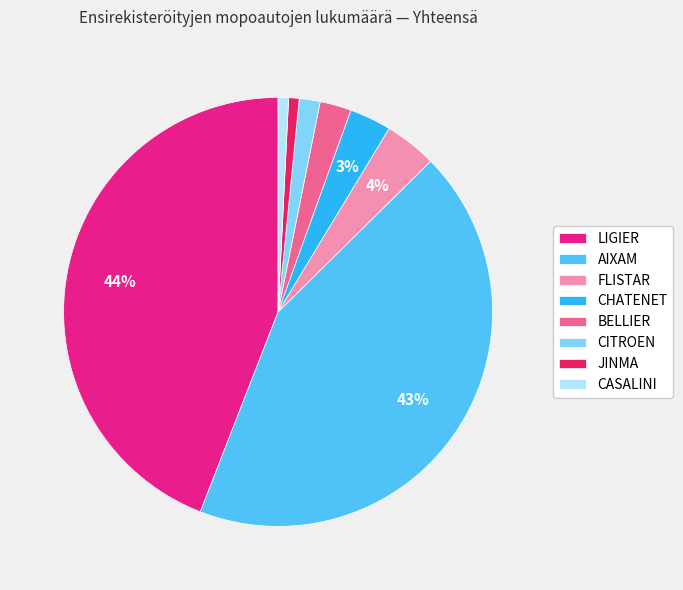

To the nearest percent, what portion does FLISTAR represent?

4%